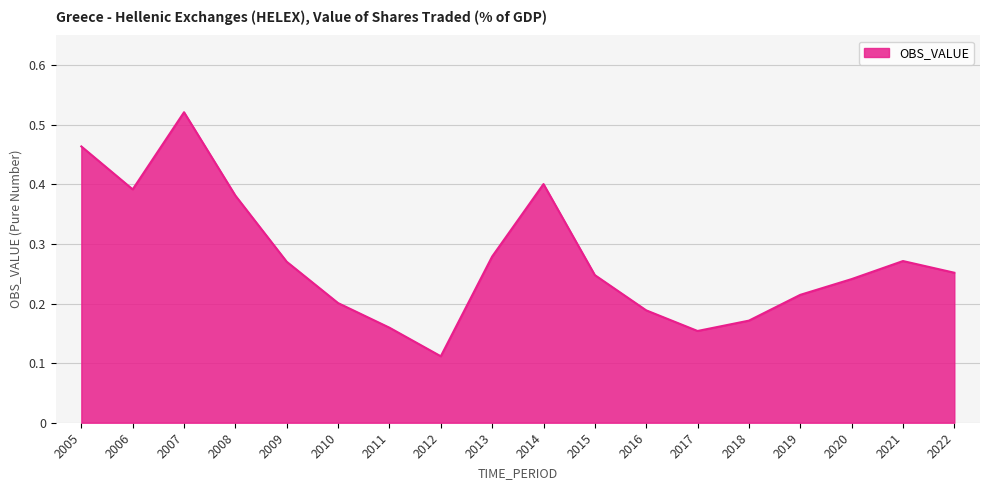

At which category does the chart reach its minimum across all series?

2012